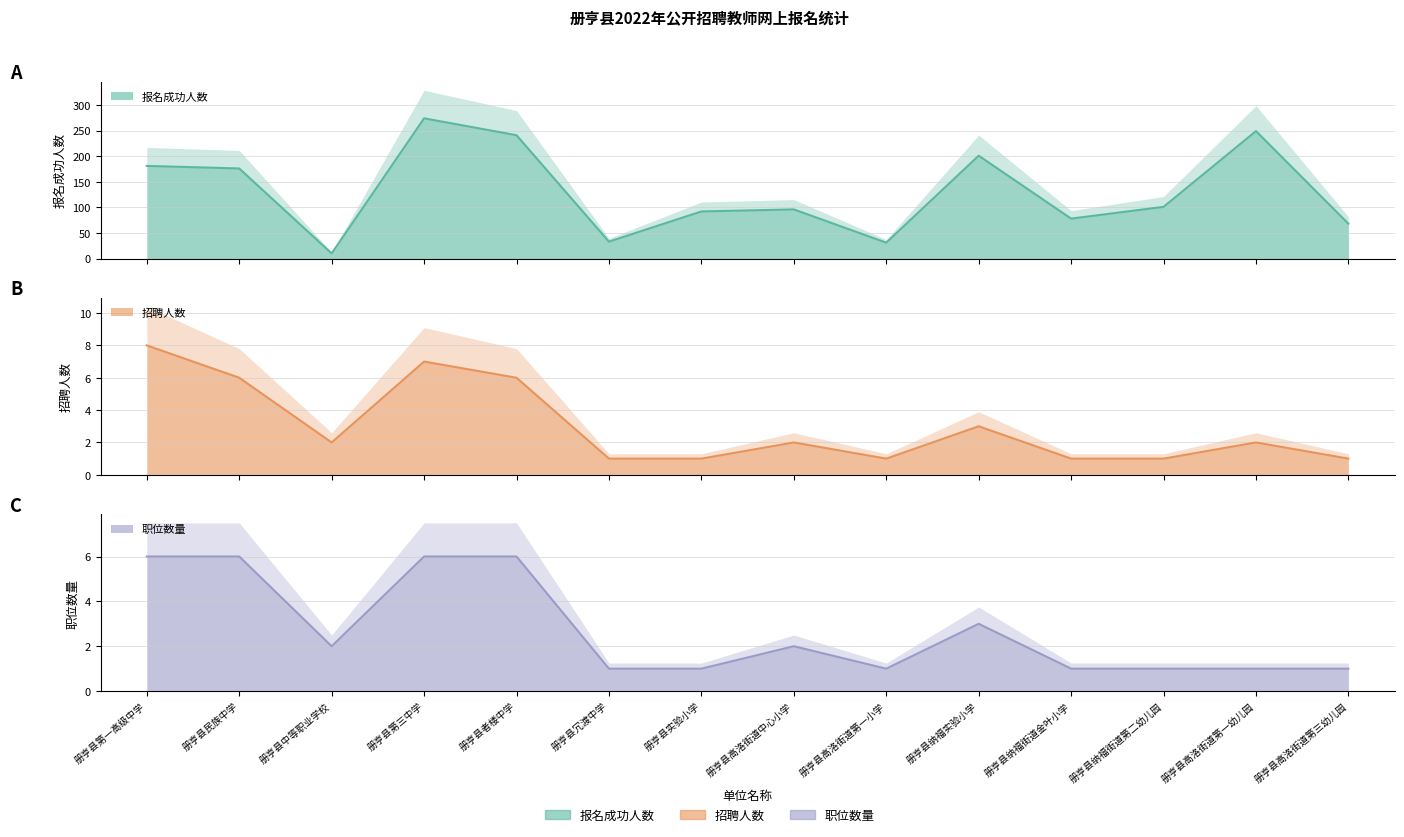

Reading left to right, transcribe all the data shown in this chart.

报名成功人数: 181	176	10	274	241	33	92	96	31	201	78	101	249	68
招聘人数: 8	6	2	7	6	1	1	2	1	3	1	1	2	1
职位数量: 6	6	2	6	6	1	1	2	1	3	1	1	1	1